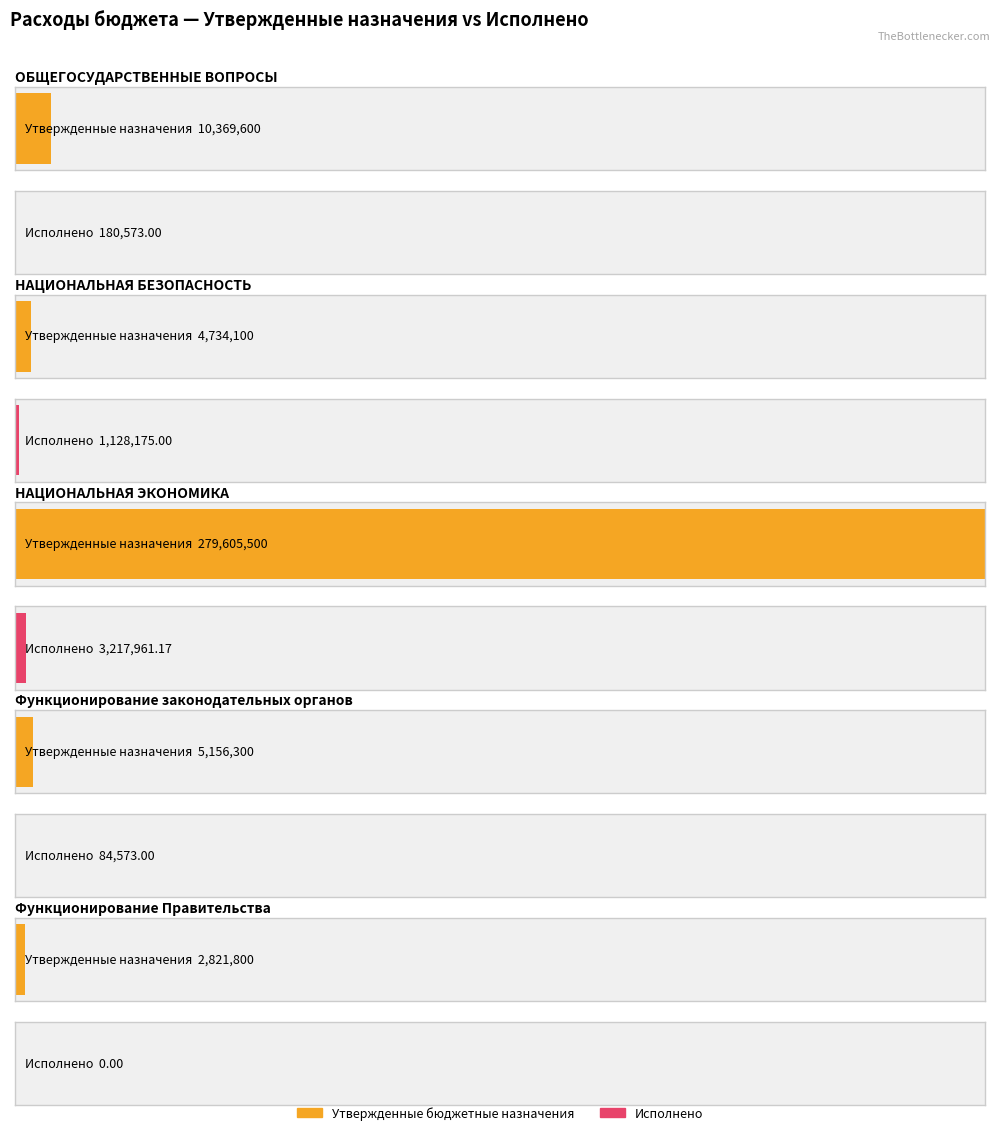

Reading left to right, list all the values displayed in this chart.

Утвержденные бюджетные назначения: ОБЩЕГОСУДАРСТВЕННЫЕ ВОПРОСЫ=10369600.0	НАЦИОНАЛЬНАЯ БЕЗОПАСНОСТЬ=4734100.0	НАЦИОНАЛЬНАЯ ЭКОНОМИКА=279605500.0	Функционирование законодательных органов=5156300.0	Функционирование Правительства=2821800.0
Исполнено: ОБЩЕГОСУДАРСТВЕННЫЕ ВОПРОСЫ=180573.0	НАЦИОНАЛЬНАЯ БЕЗОПАСНОСТЬ=1128175.0	НАЦИОНАЛЬНАЯ ЭКОНОМИКА=3217961.2	Функционирование законодательных органов=84573.0	Функционирование Правительства=0.0